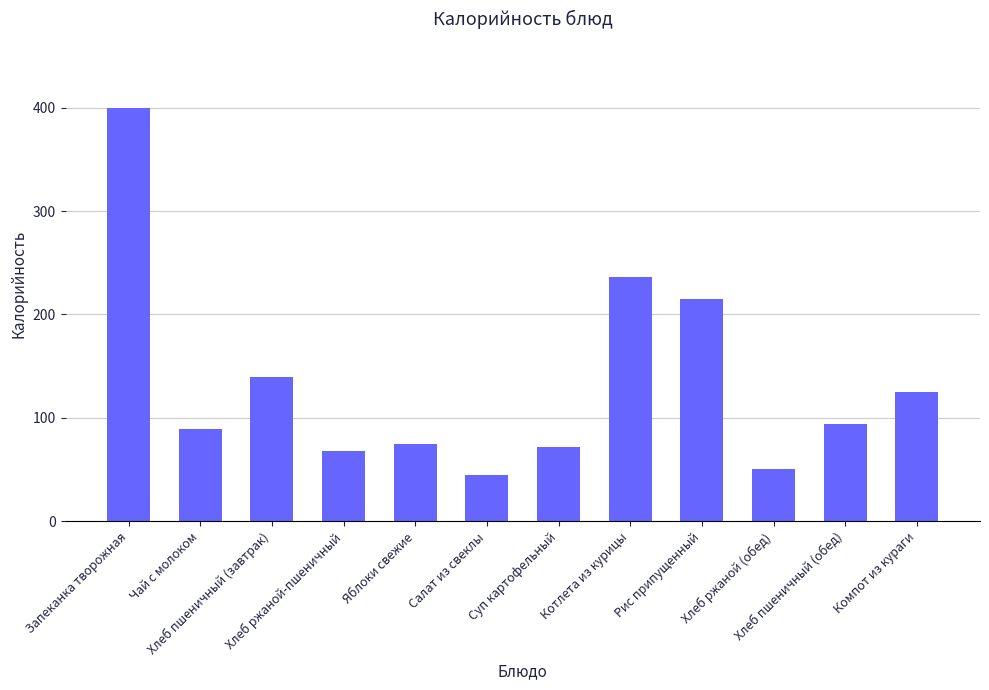

What is the value of the 8th bar from the left?

236.0